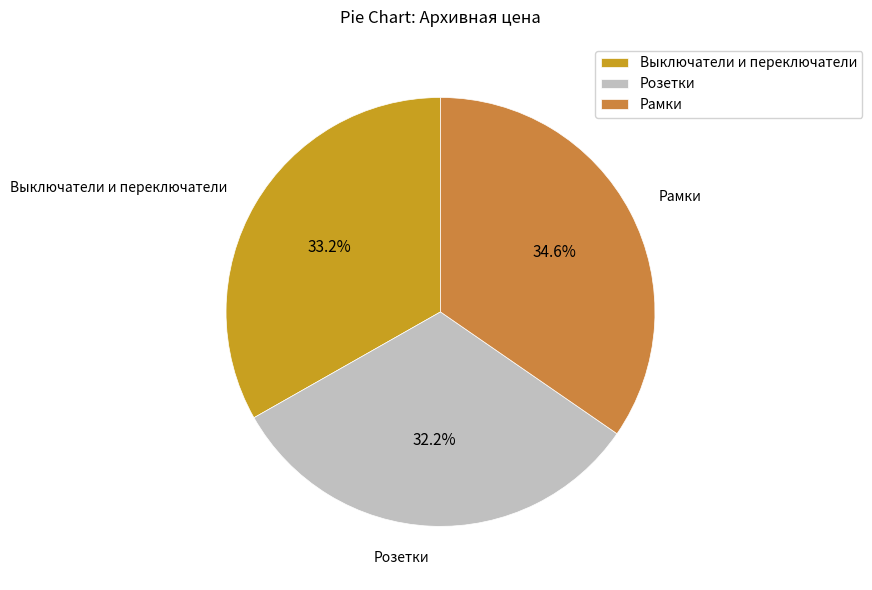

To the nearest percent, what is the difference between the largest and smallest slice percentages?

2%